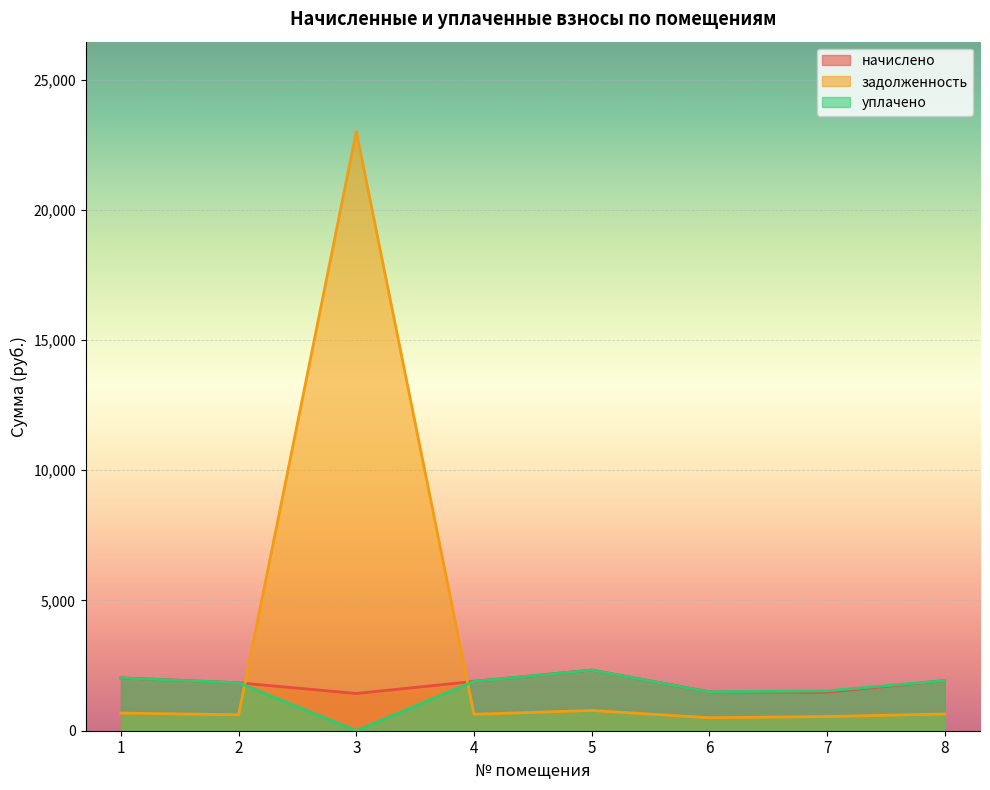

Reading left to right, what are all the values shown in this chart?

начислено: 2027.3	1840.3	1429.7	1895.3	2327.9	1492.0	1477.4	1924.7
задолженность: 675.8	613.4	23005.6	631.8	776.0	497.4	544.4	641.5
уплачено: 2027.3	1840.3	0.0	1895.3	2327.9	1492.0	1529.4	1924.7